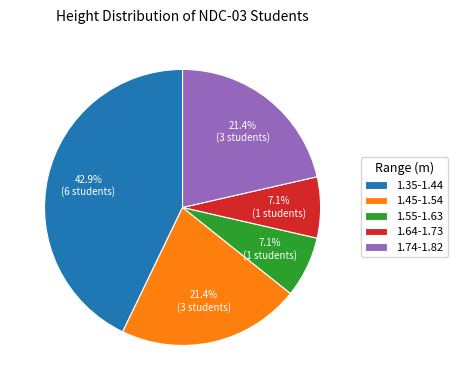

To the nearest percent, what is the difference between the largest and smallest slice percentages?

36%